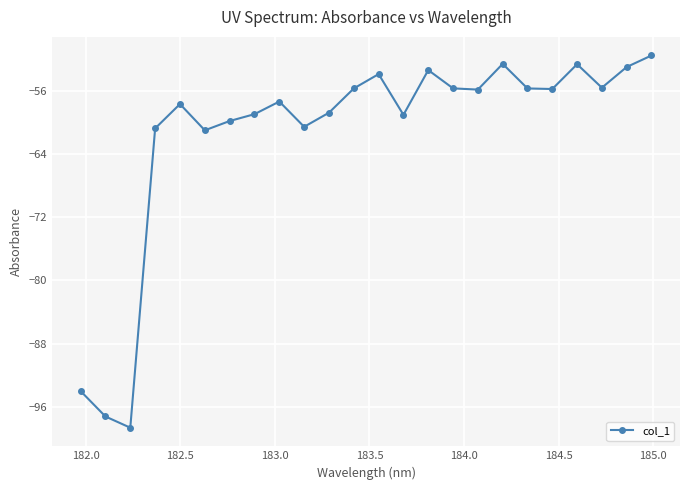

What is the value of the 5th point from the left?

-57.7